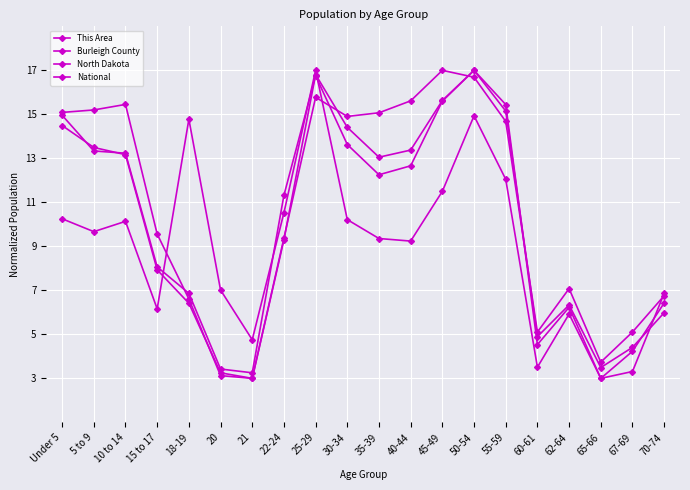

Does the chart have visible grid lines?

Yes